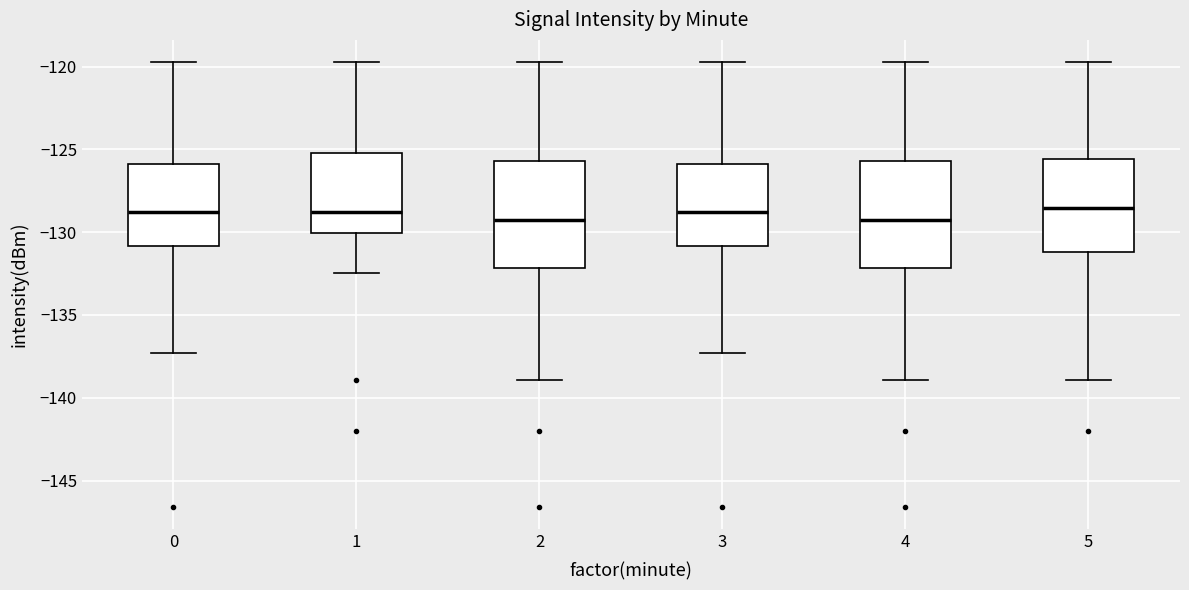

Reading left to right, read every box against the y-axis: the position of its median line, the range the box covers, and the ends of its whiskers. The values are not printed on the chart, so give them approximately, as read against the axis.

0: median -129.0, box -131.0 to -126.0, whiskers -137.5 to -119.5
1: median -129.0, box -130.0 to -125.0, whiskers -132.5 to -119.5
2: median -129.0, box -132.0 to -125.5, whiskers -139.0 to -119.5
3: median -129.0, box -131.0 to -126.0, whiskers -137.5 to -119.5
4: median -129.0, box -132.0 to -125.5, whiskers -139.0 to -119.5
5: median -128.5, box -131.0 to -125.5, whiskers -139.0 to -119.5